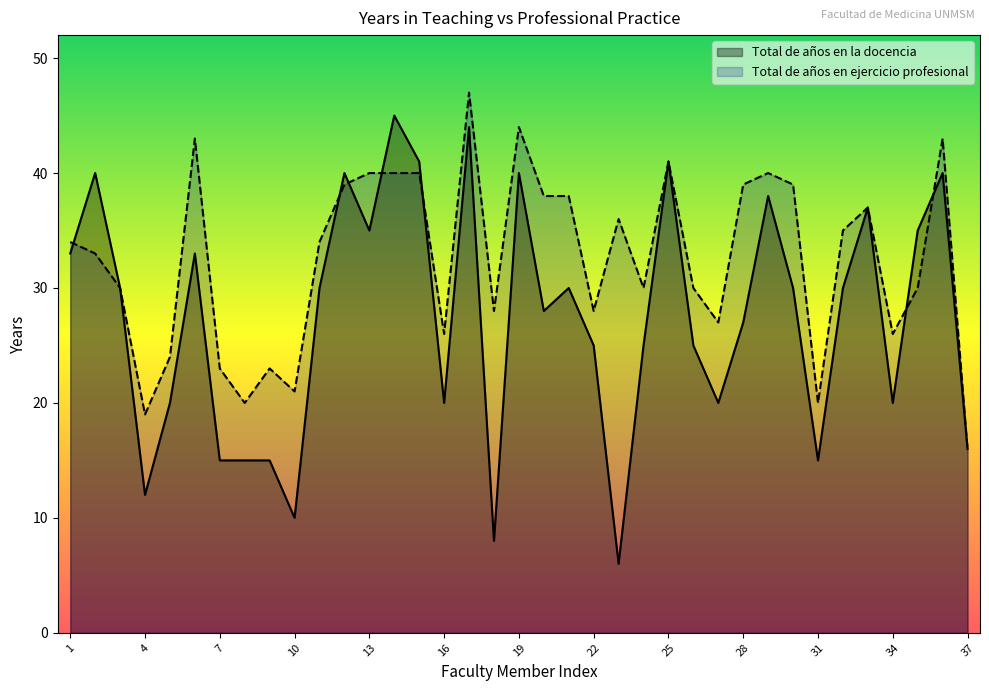

At which category is the sum across all series the highest?

17